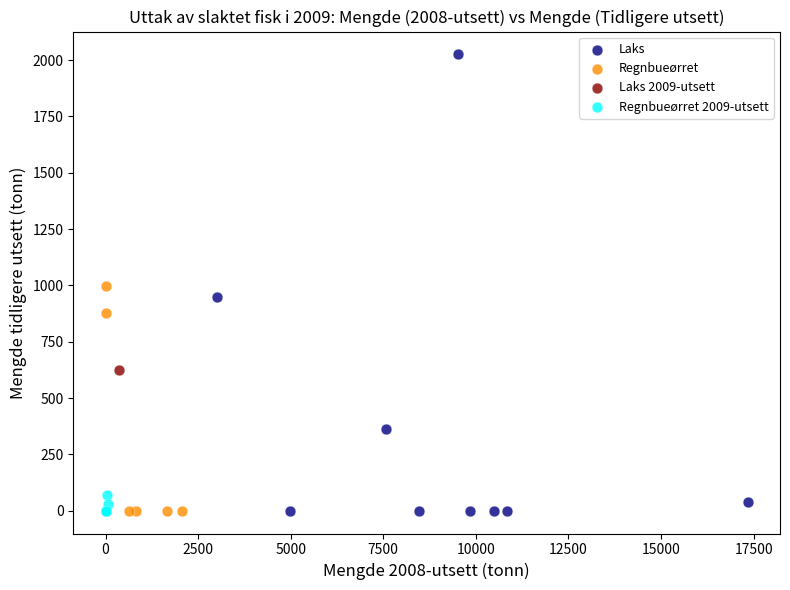

Which series contains the highest Y value?

Laks